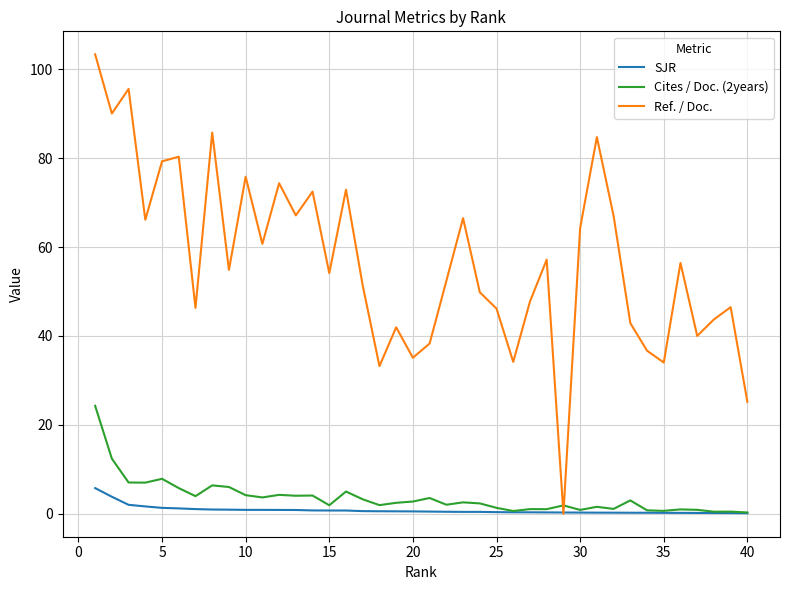

True or false: Ref. / Doc. has more than 1 points higher than both neighbors.

True